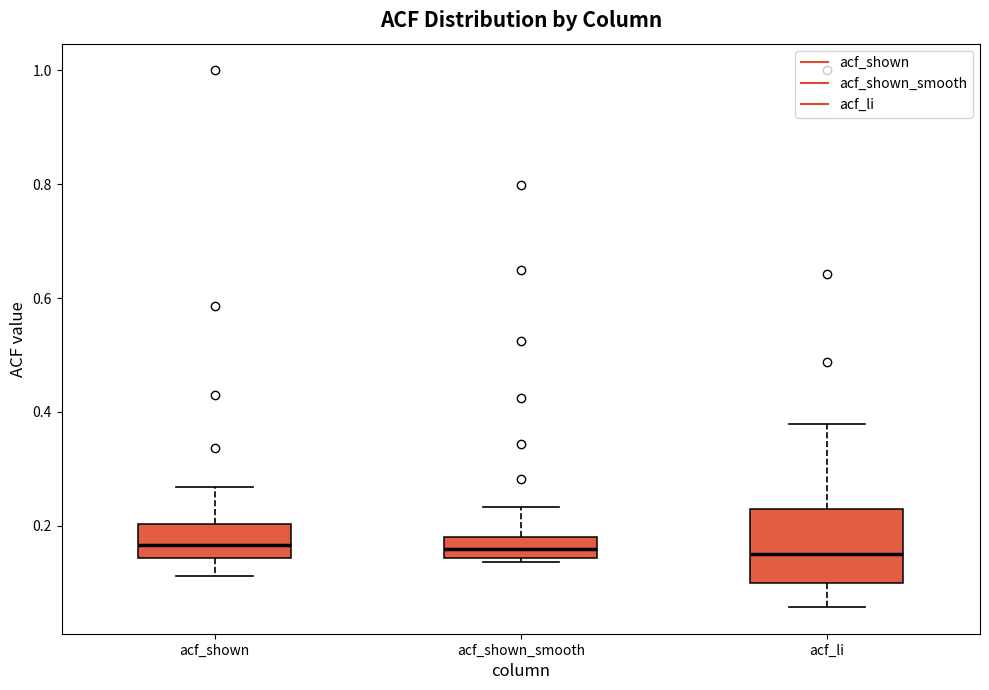

Reading left to right, transcribe this box plot: for each box, give where its median line is, the range the box spans, and where its two whiskers end, as read against the y-axis. The values are not printed on the chart, so give them approximately, as read against the axis.

acf_shown: median 0.16, box 0.14 to 0.20, whiskers 0.12 to 0.26
acf_shown_smooth: median 0.16, box 0.14 to 0.18, whiskers 0.14 (just below the box's lower edge) to 0.24
acf_li: median 0.16, box 0.10 to 0.22, whiskers 0.06 to 0.38